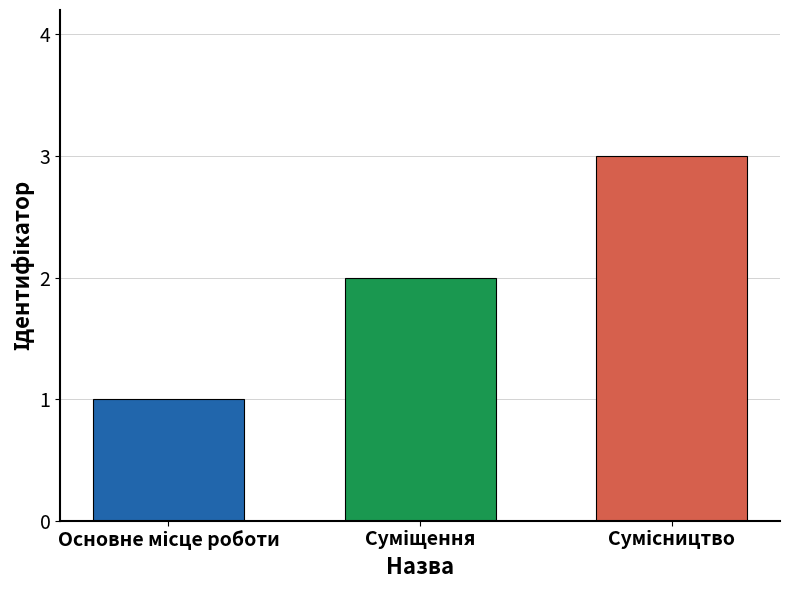

What is the sum of all values?

6